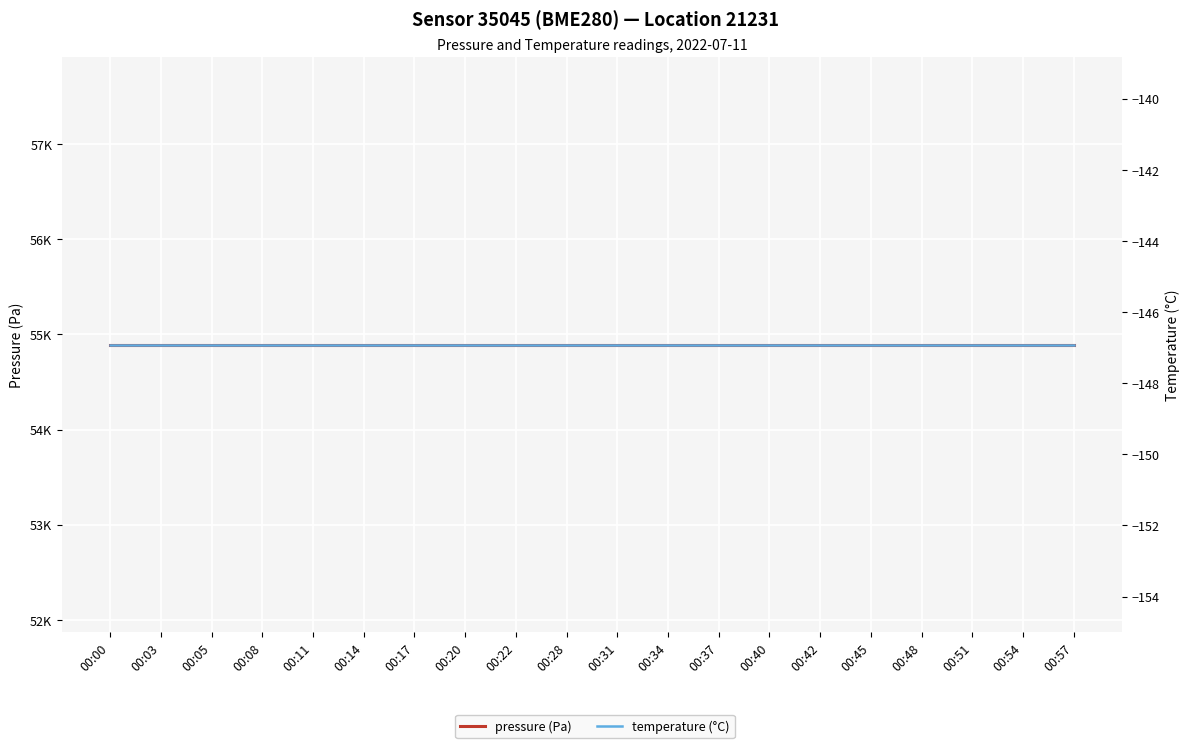

True or false: pressure (Pa) and temperature (°C) cross at least once.

False